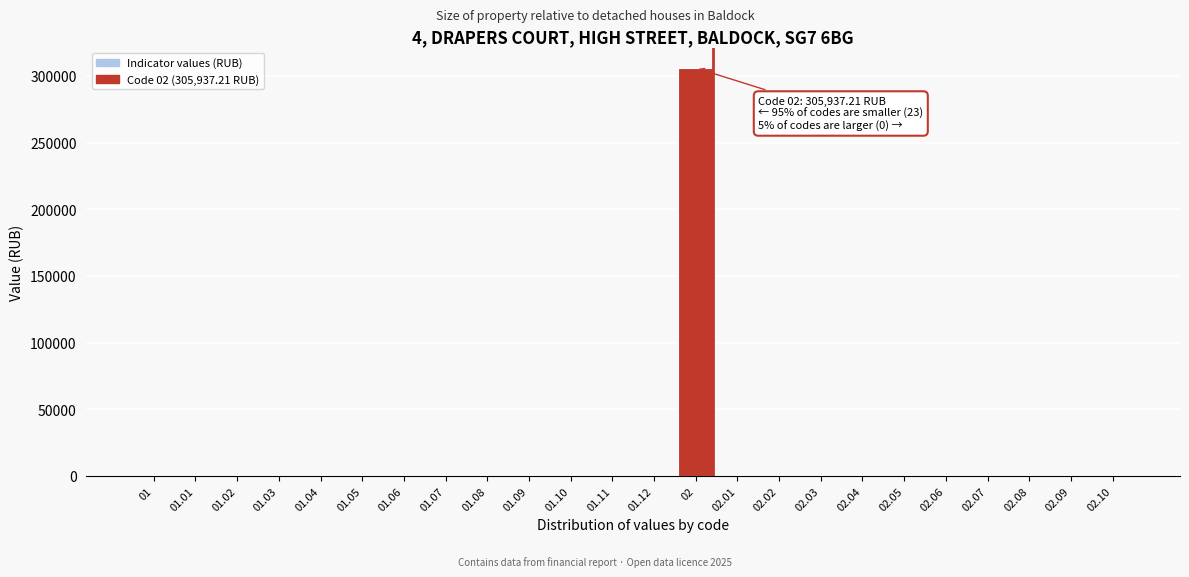

Reading left to right, extract all data points from this chart.

01=0.0	01.01=0.0	01.02=0.0	01.03=0.0	01.04=0.0	01.05=0.0	01.06=0.0	01.07=0.0	01.08=0.0	01.09=0.0	01.10=0.0	01.11=0.0	01.12=0.0	02=305937.2	02.01=0.0	02.02=0.0	02.03=0.0	02.04=0.0	02.05=0.0	02.06=0.0	02.07=0.0	02.08=0.0	02.09=0.0	02.10=0.0